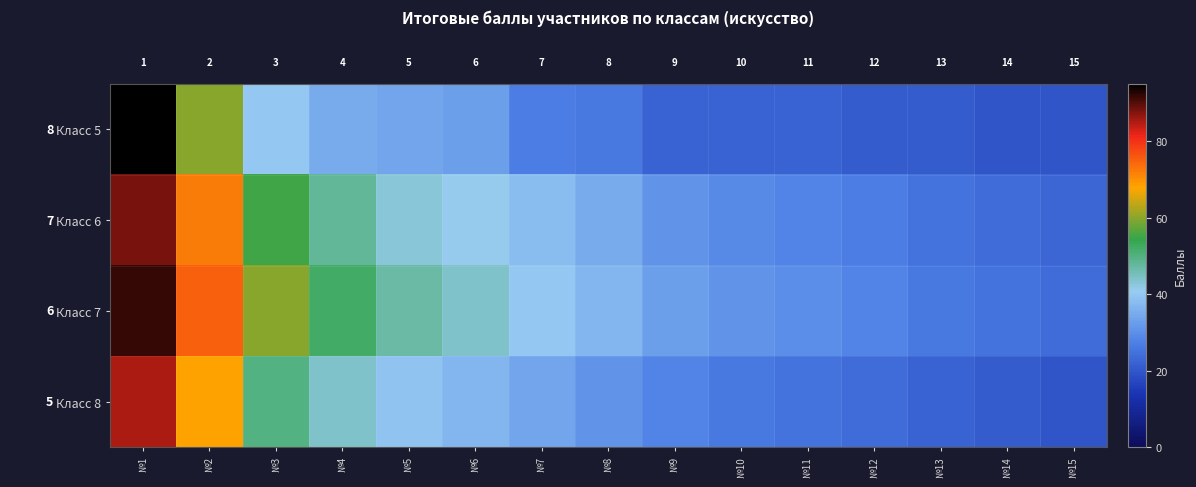

What is the spread (max minus min) of values at №13?

5